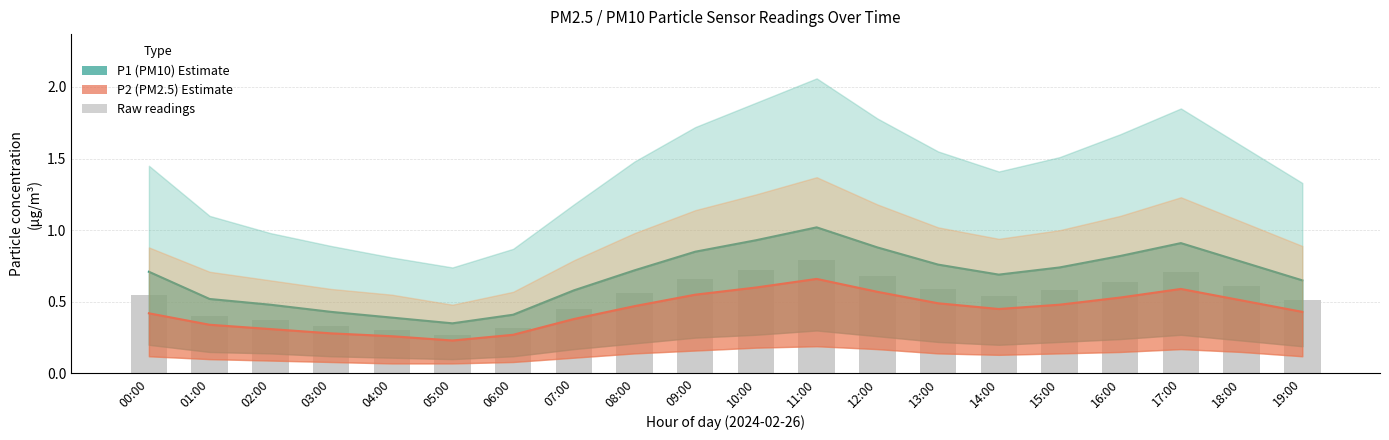

True or false: P2 (PM2.5) Estimate has a value of 0.7 at 15:00.

False